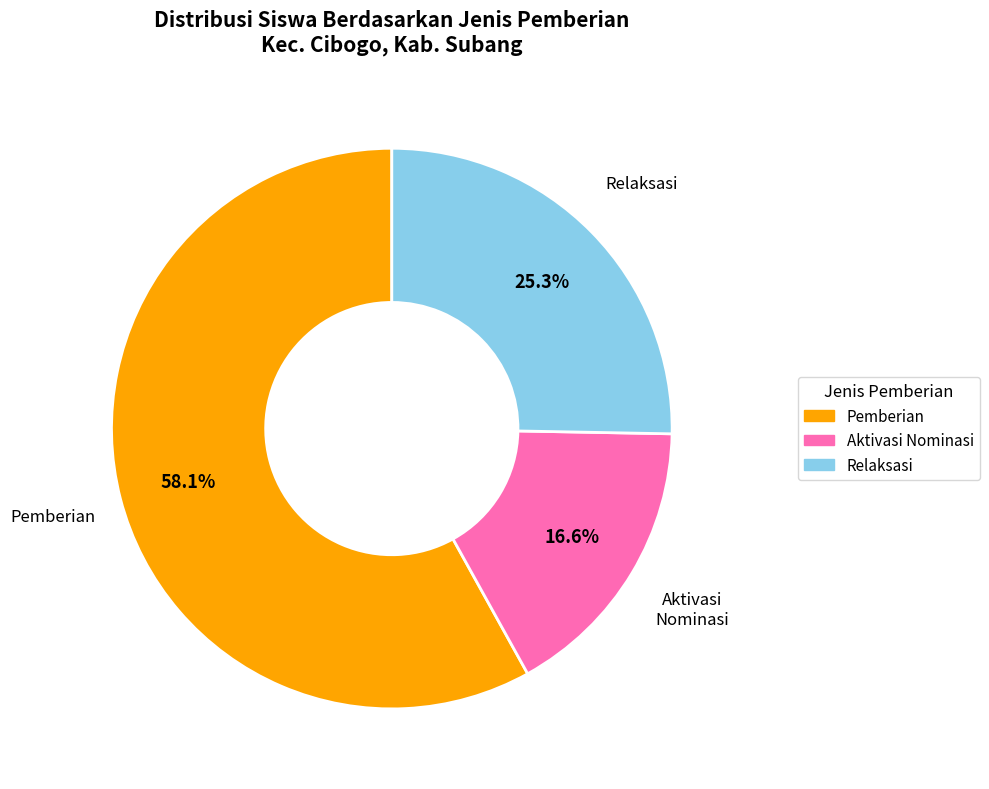

Is there any slice that represents more than half of the pie?

Yes